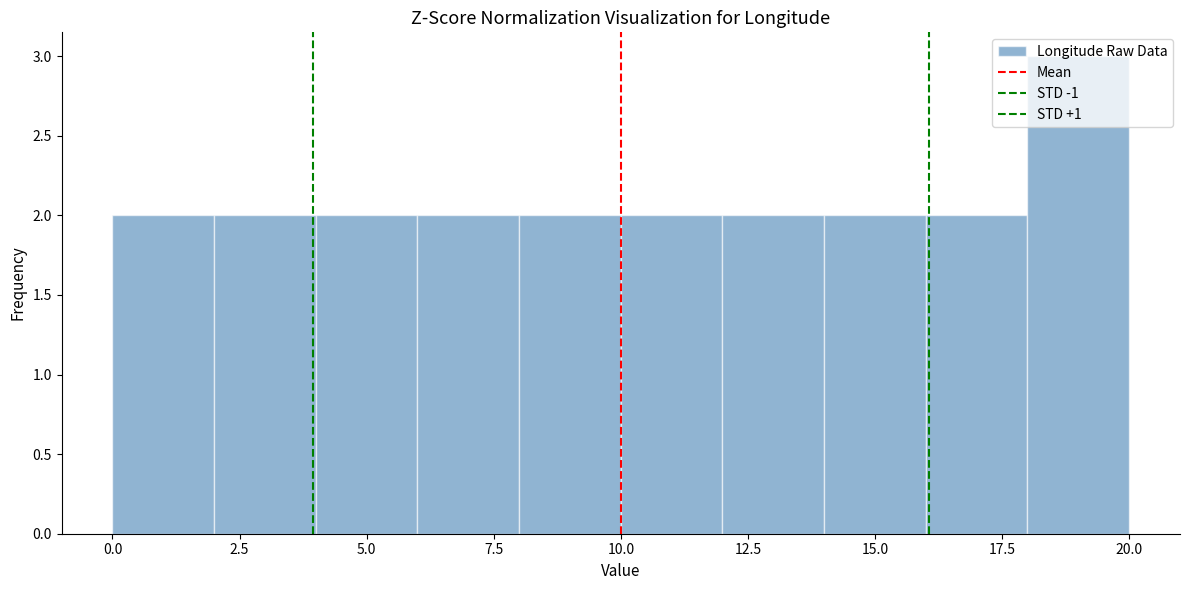

Reading left to right, transcribe this chart: for each bar, give the range it covers on the x-axis and its height. The values are not printed on the chart, so give them approximately, as read against the axis.

0 to 2: 2
2 to 4: 2
4 to 6: 2
6 to 8: 2
8 to 10: 2
10 to 12: 2
12 to 14: 2
14 to 16: 2
16 to 18: 2
18 to 20: 3